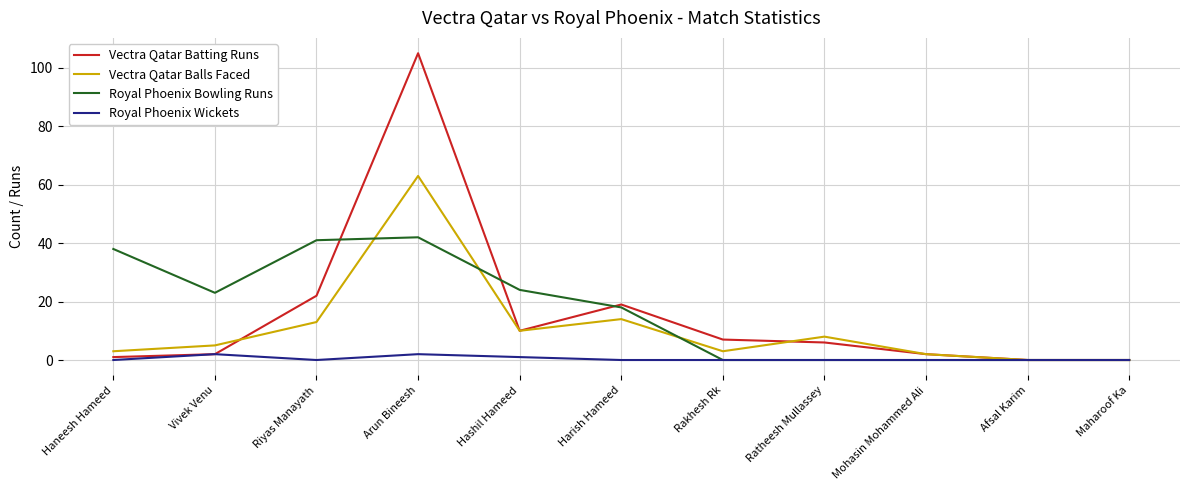

Which series has the widest spread of values?

Vectra Qatar Batting Runs